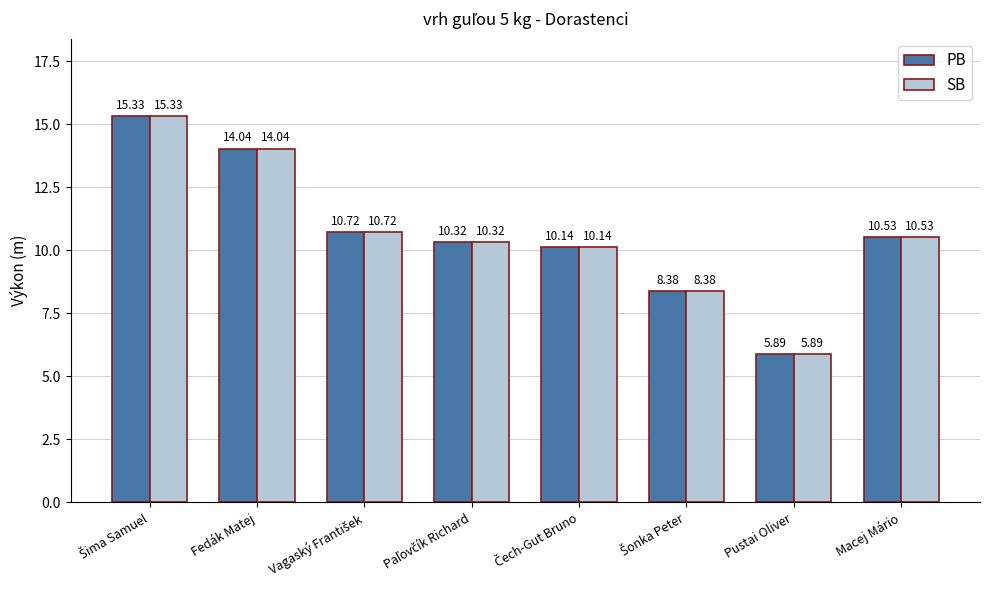

What is the difference between the maximum and minimum values in the PB series?

9.4